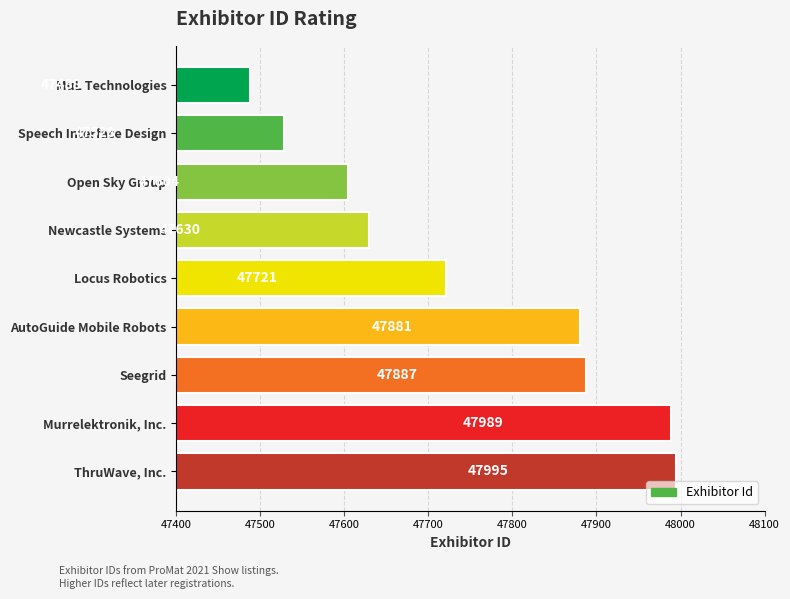

What is the change in value from AutoGuide Mobile Robots to Open Sky Group?

-277